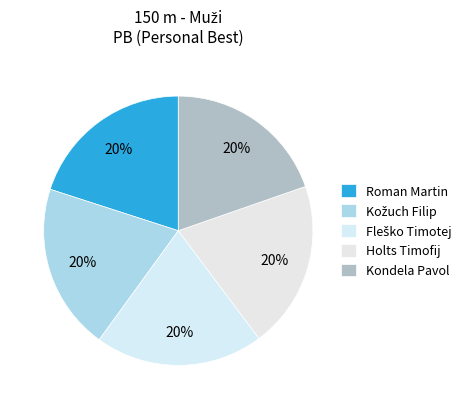

What percentage do Holts Timofij and Fleško Timotej together represent?

40.3%